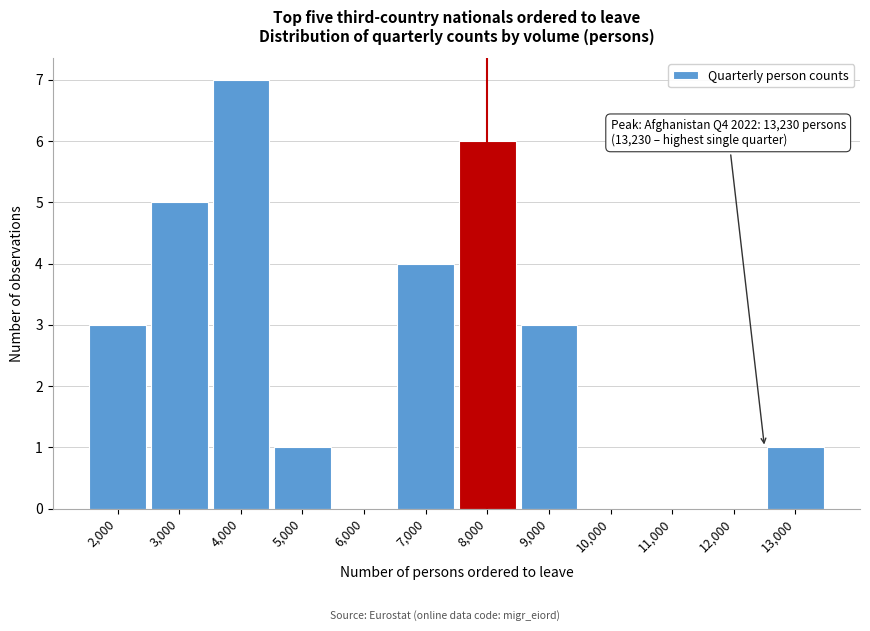

Reading right to left, list all the values displayed in this chart.

13,000=1	12,000=0	11,000=0	10,000=0	9,000=3	8,000=6	7,000=4	6,000=0	5,000=1	4,000=7	3,000=5	2,000=3